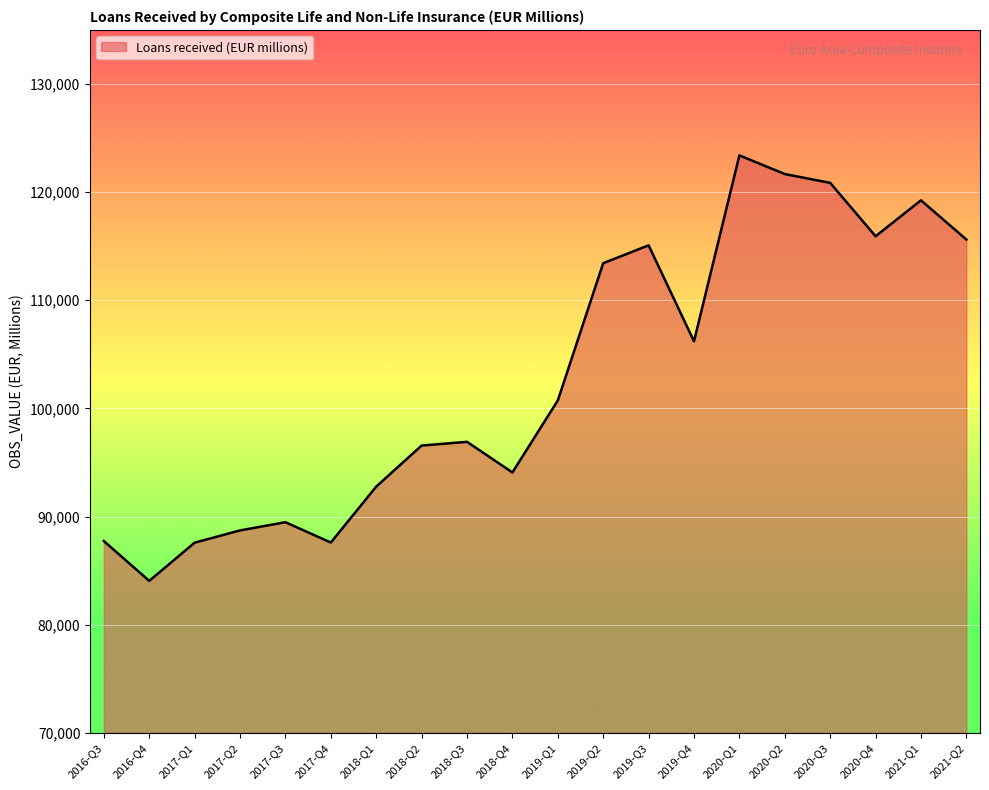

Between 2018-Q3 and 2017-Q3, which is larger?

2018-Q3